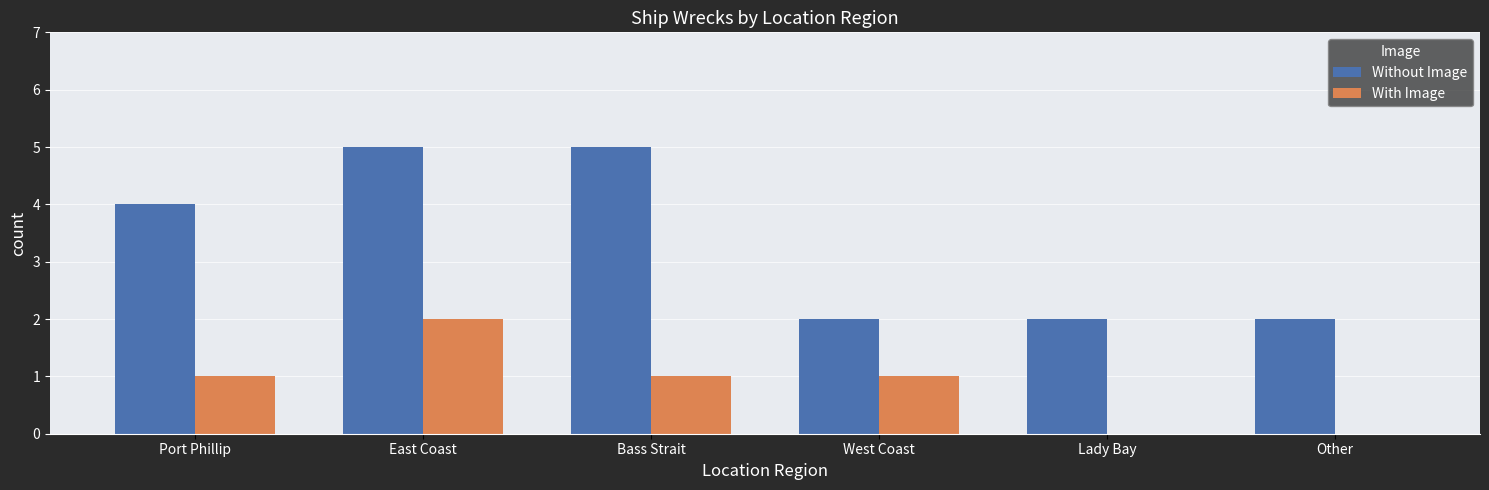

Is the value of With Image at Other greater than the value of Without Image at East Coast?

No